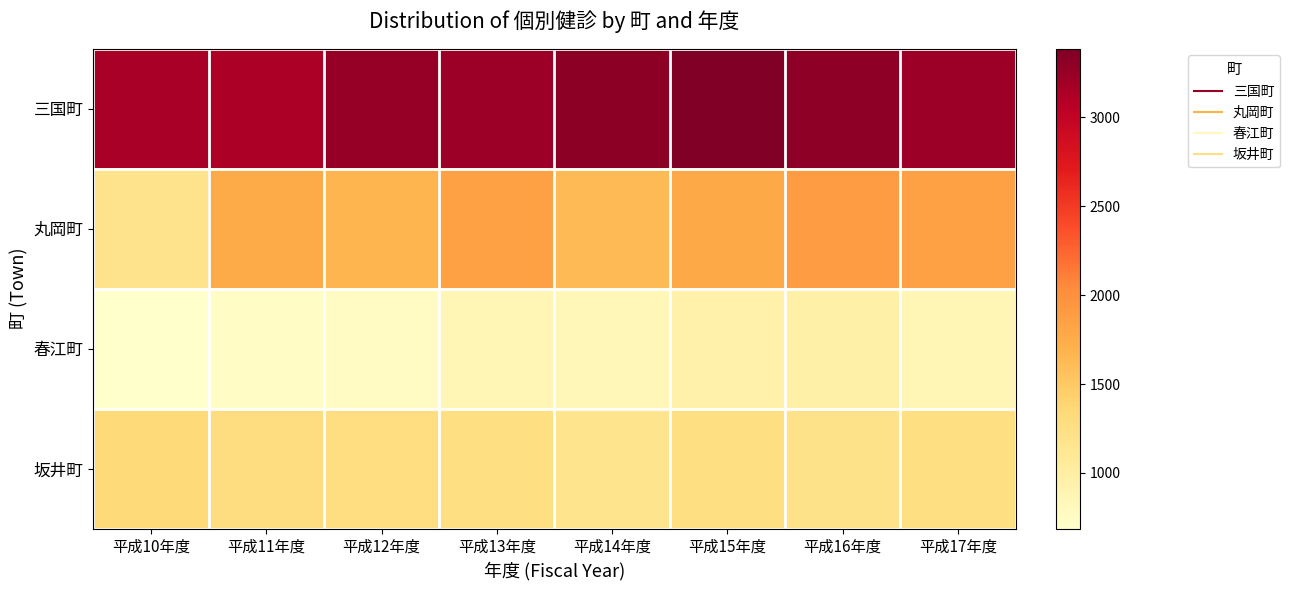

Reading left to right, what are all the values shown in this chart?

三国町: 平成10年度=3164	平成11年度=3144	平成12年度=3253	平成13年度=3224	平成14年度=3306	平成15年度=3387	平成16年度=3294	平成17年度=3224
丸岡町: 平成10年度=1187	平成11年度=1769	平成12年度=1677	平成13年度=1849	平成14年度=1630	平成15年度=1778	平成16年度=1890	平成17年度=1849
春江町: 平成10年度=685	平成11年度=733	平成12年度=755	平成13年度=857	平成14年度=837	平成15年度=939	平成16年度=965	平成17年度=857
坂井町: 平成10年度=1340	平成11年度=1279	平成12年度=1271	平成13年度=1263	平成14年度=1172	平成15年度=1256	平成16年度=1195	平成17年度=1263